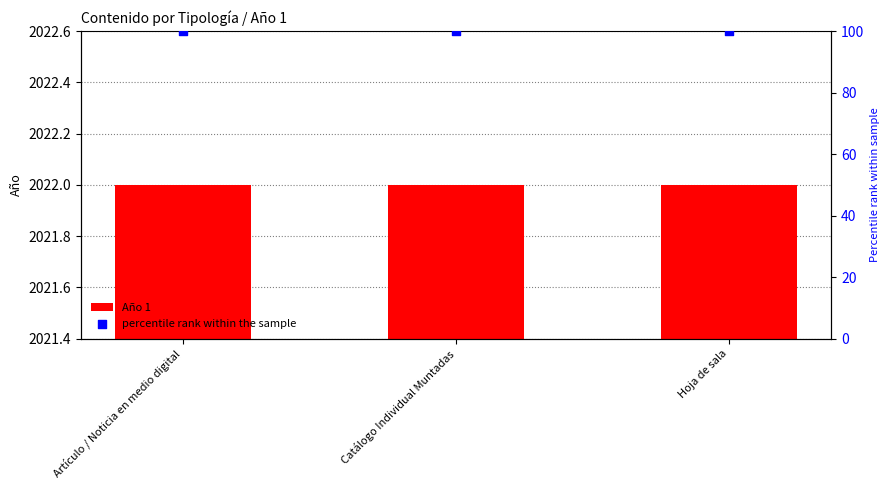

At how many categories does at least one series exceed 205?

3